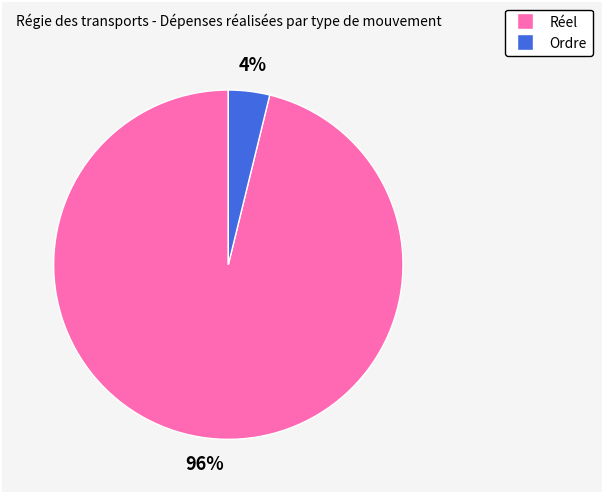

To the nearest percent, what portion does Ordre represent?

4%